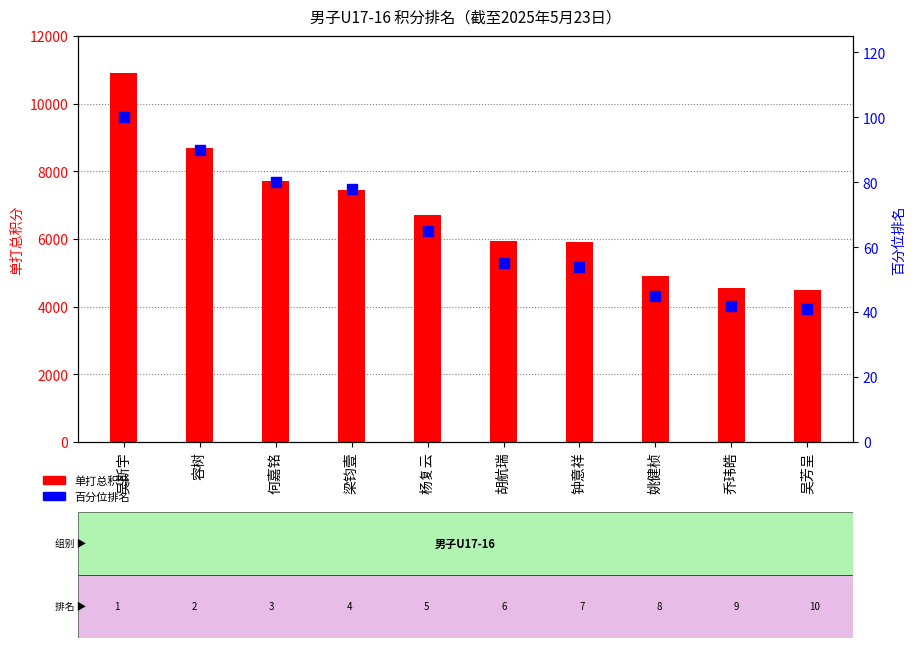

What is the total value across all series at 胡航瑞?

6005